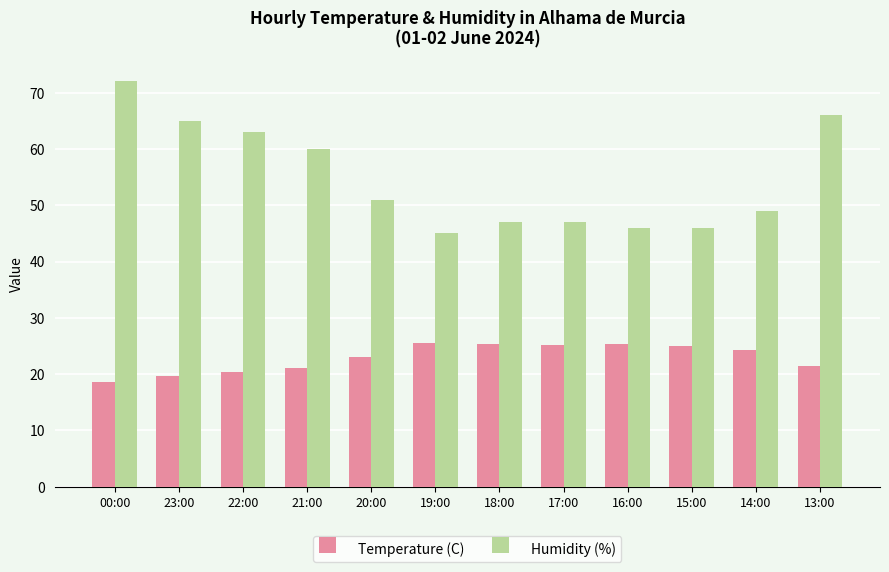

What is the total value across all series at 19:00?

70.5